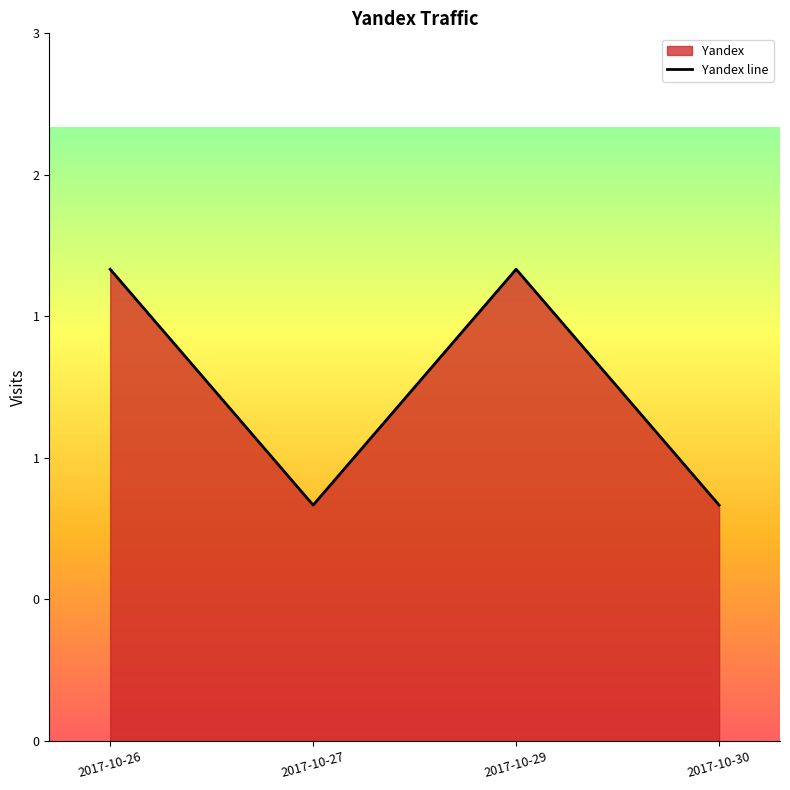

What is the difference between the second highest and minimum values?

1